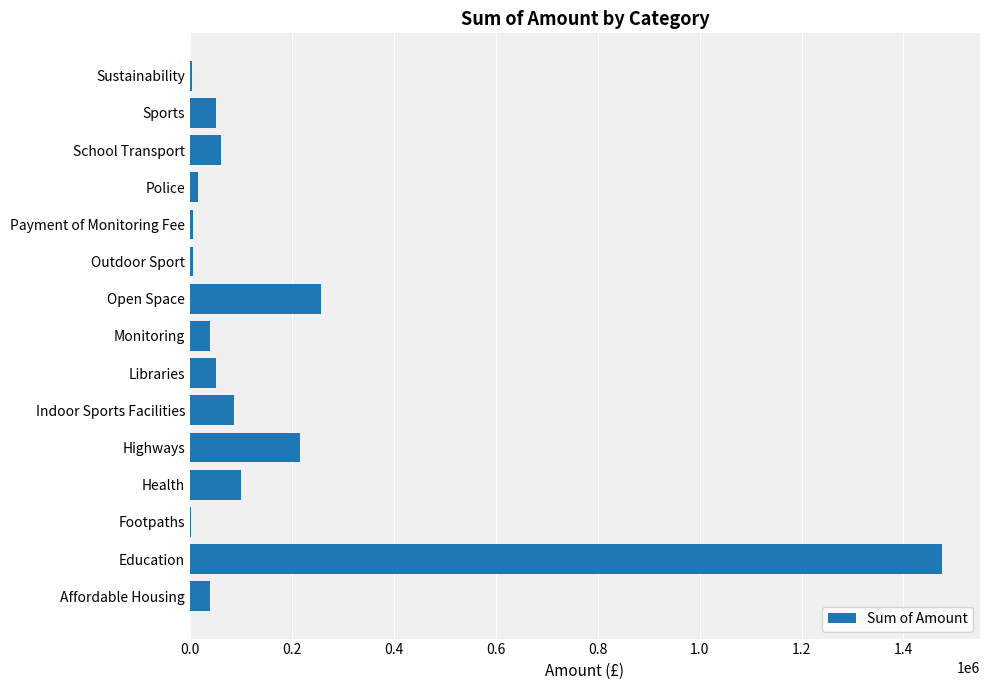

How many data points are above 50479?

8